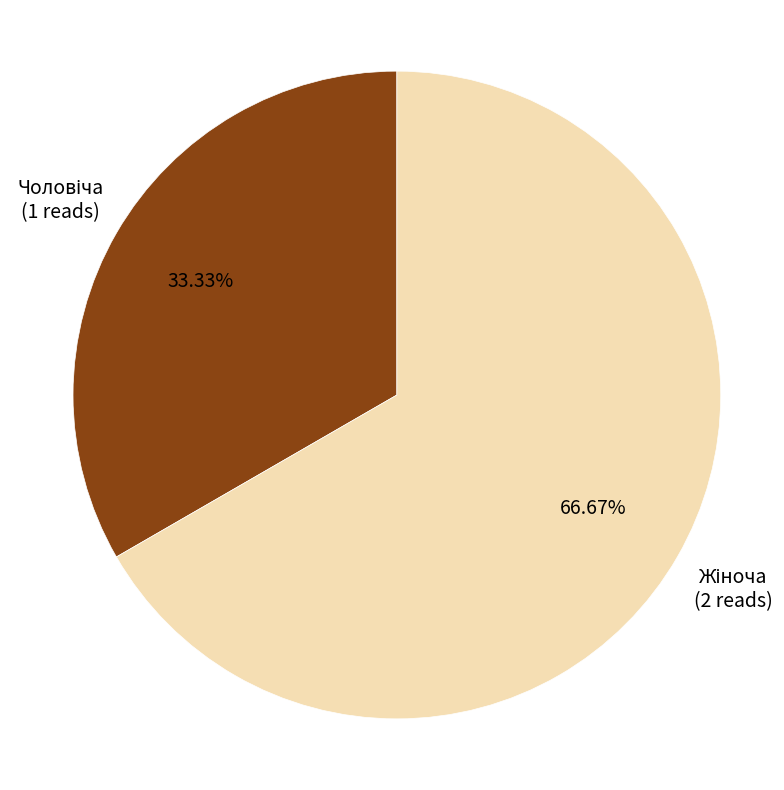

Is there a majority slice in this chart?

Yes